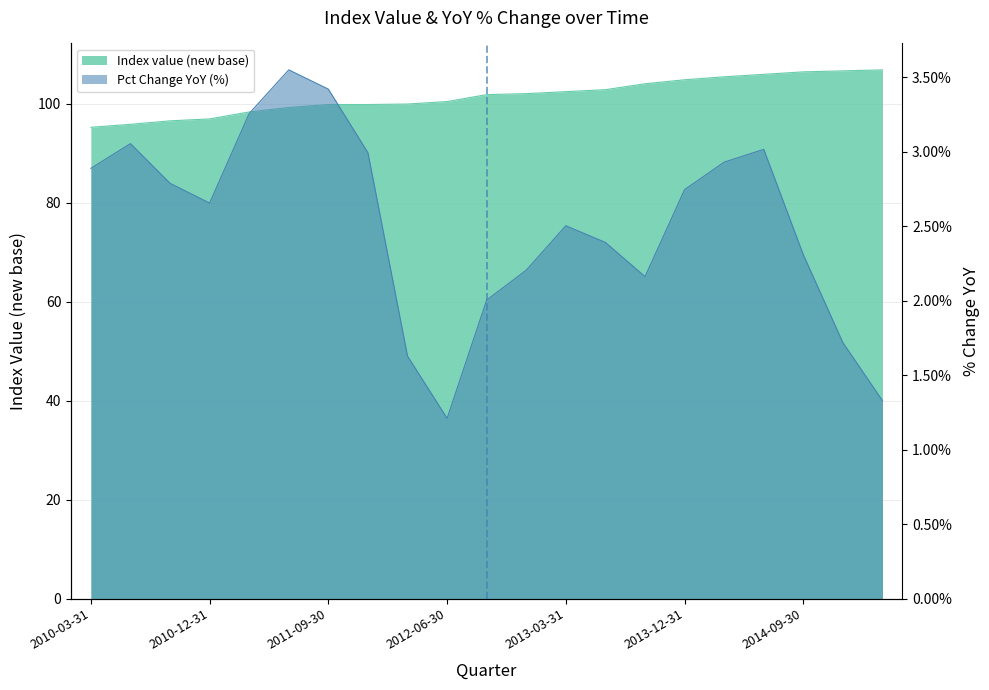

Is it true that Pct Change (YoY) equals 3.0 at 2014-06-30?

True